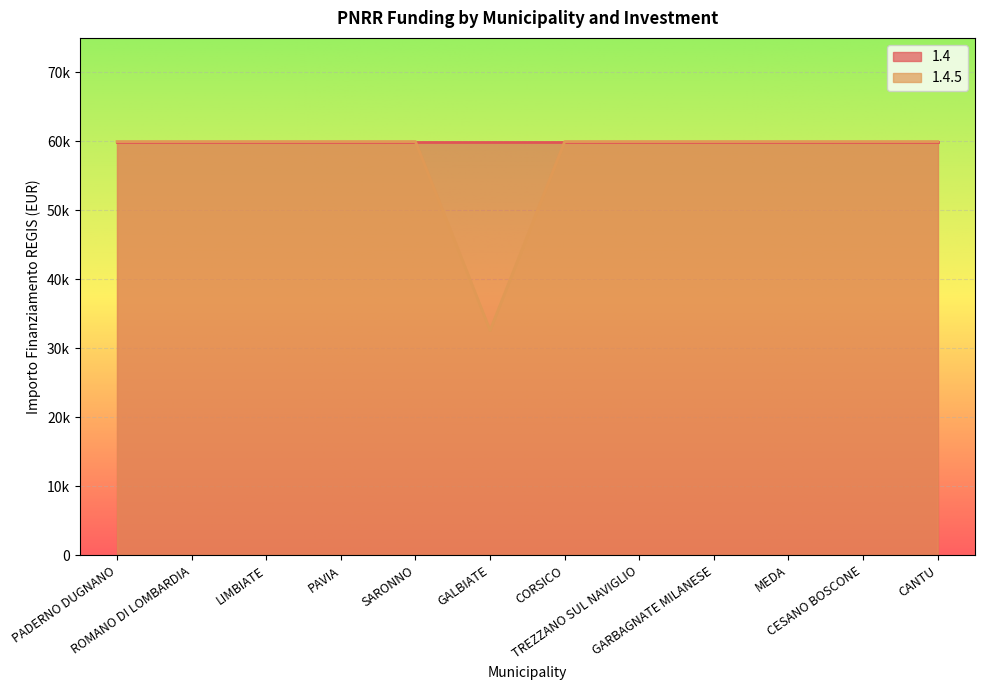

True or false: the data shows 81006 at CESANO BOSCONE.

False